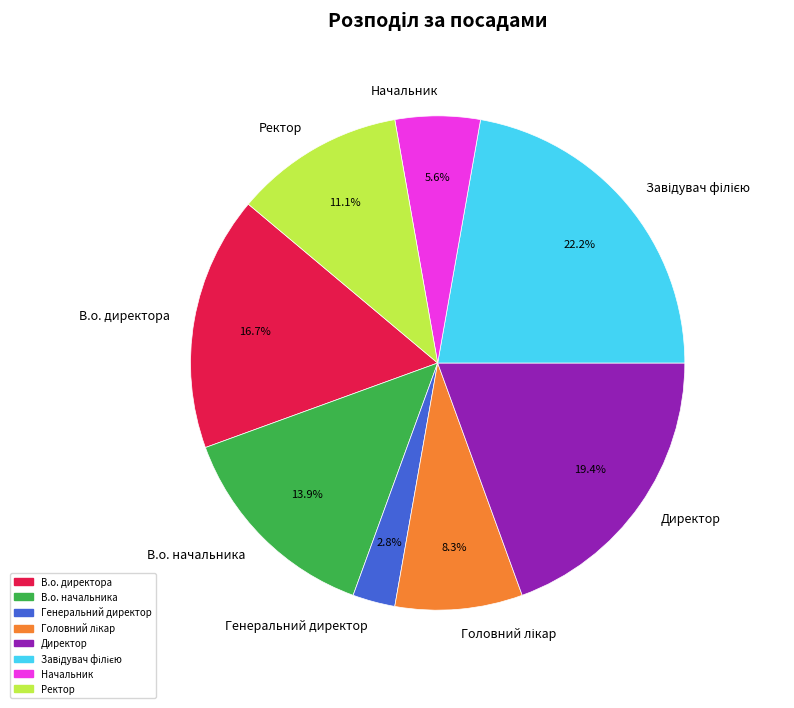

Does any single category account for the majority?

No